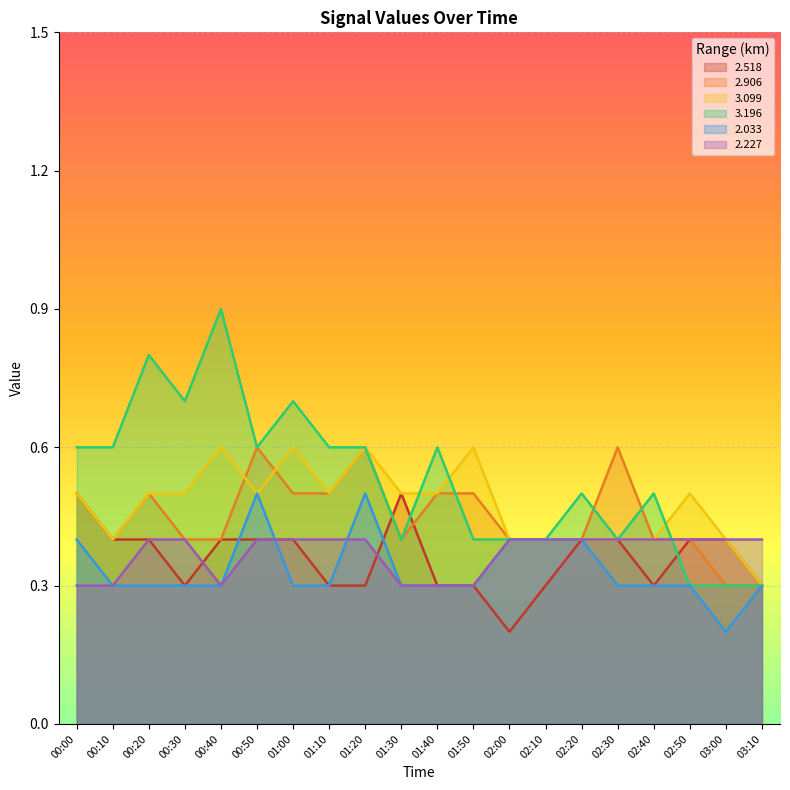

List the series in order of their peak value, highest first.

3.196, 2.906, 3.099, 2.518, 2.033, 2.227